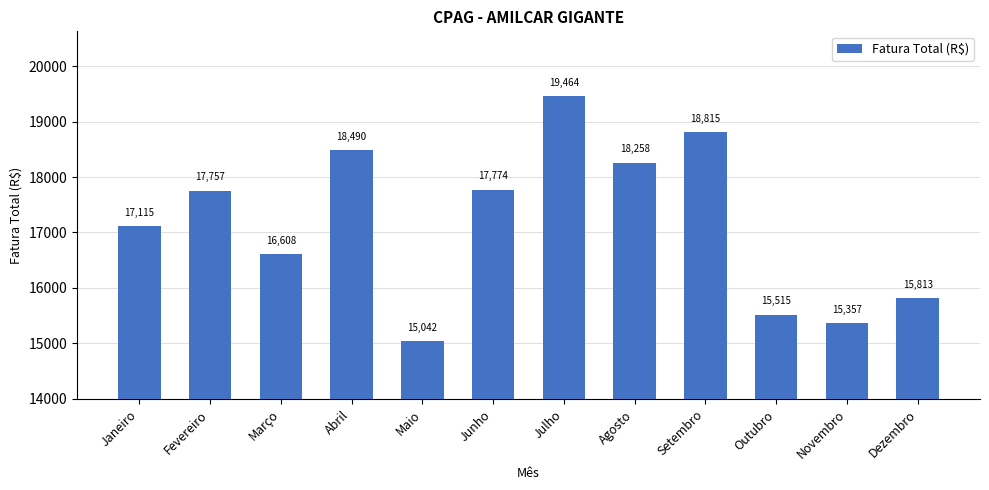

What is the greatest value displayed?

19464.2